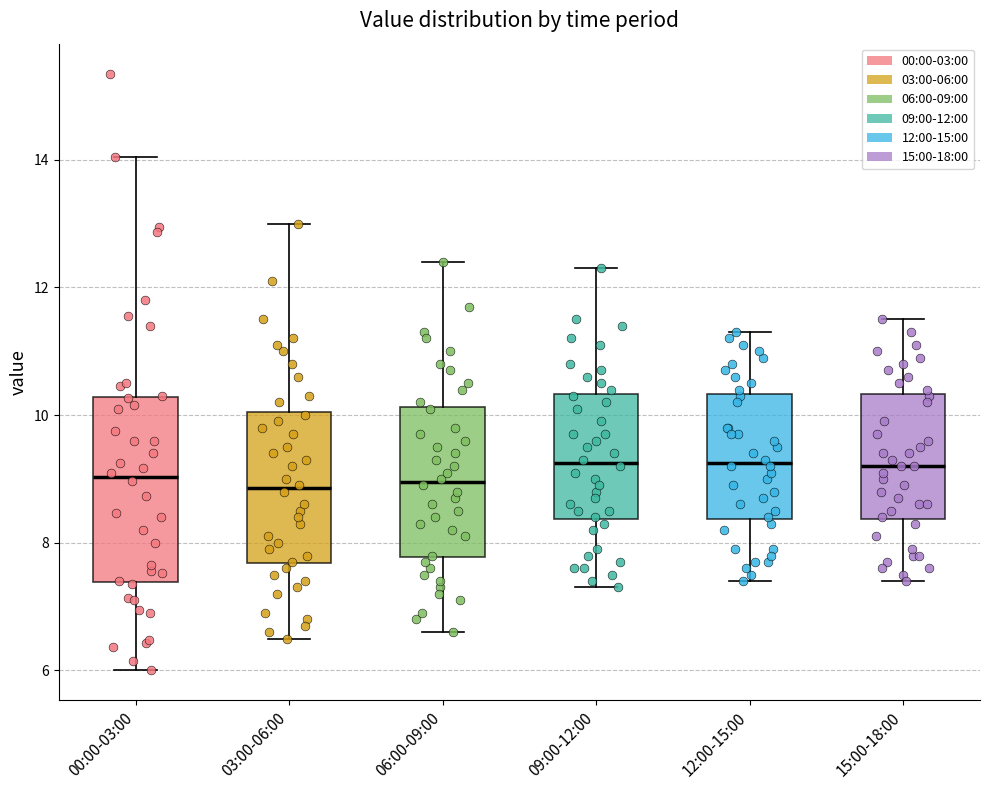

Reading left to right, read every box against the y-axis: the position of its median line, the range the box covers, and the ends of its whiskers. The values are not printed on the chart, so give them approximately, as read against the axis.

00:00-03:00: median 9.0, box 7.4 to 10.2, whiskers 6.0 to 14.0
03:00-06:00: median 8.8, box 7.6 to 10.0, whiskers 6.6 to 13.0
06:00-09:00: median 9.0, box 7.8 to 10.2, whiskers 6.6 to 12.4
09:00-12:00: median 9.2, box 8.4 to 10.4, whiskers 7.4 to 12.4
12:00-15:00: median 9.2, box 8.4 to 10.4, whiskers 7.4 to 11.4
15:00-18:00: median 9.2, box 8.4 to 10.4, whiskers 7.4 to 11.6